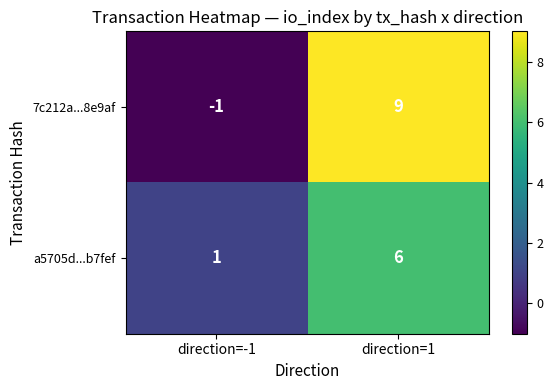

What is the total value across all series at direction=1?

15